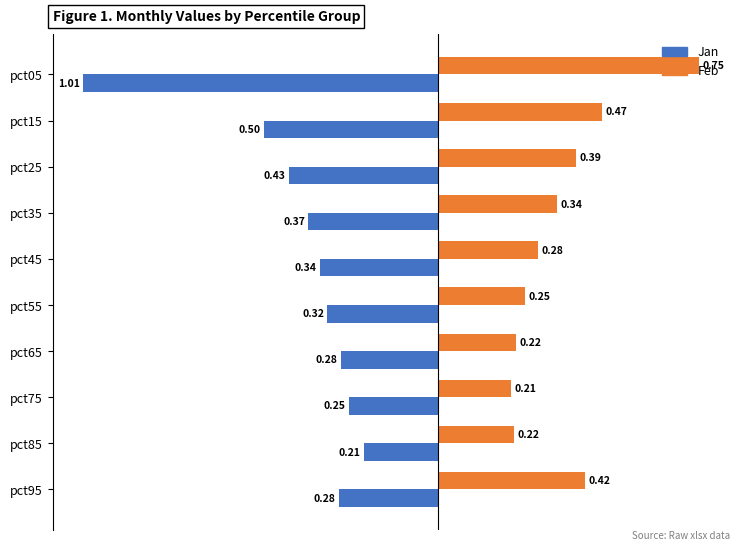

What is the sum of all Jan values?

-4.0